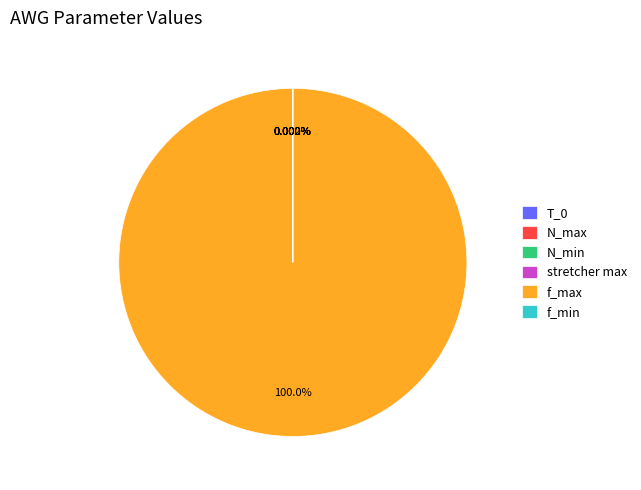

Which slice represents more than half of the pie?

f_max